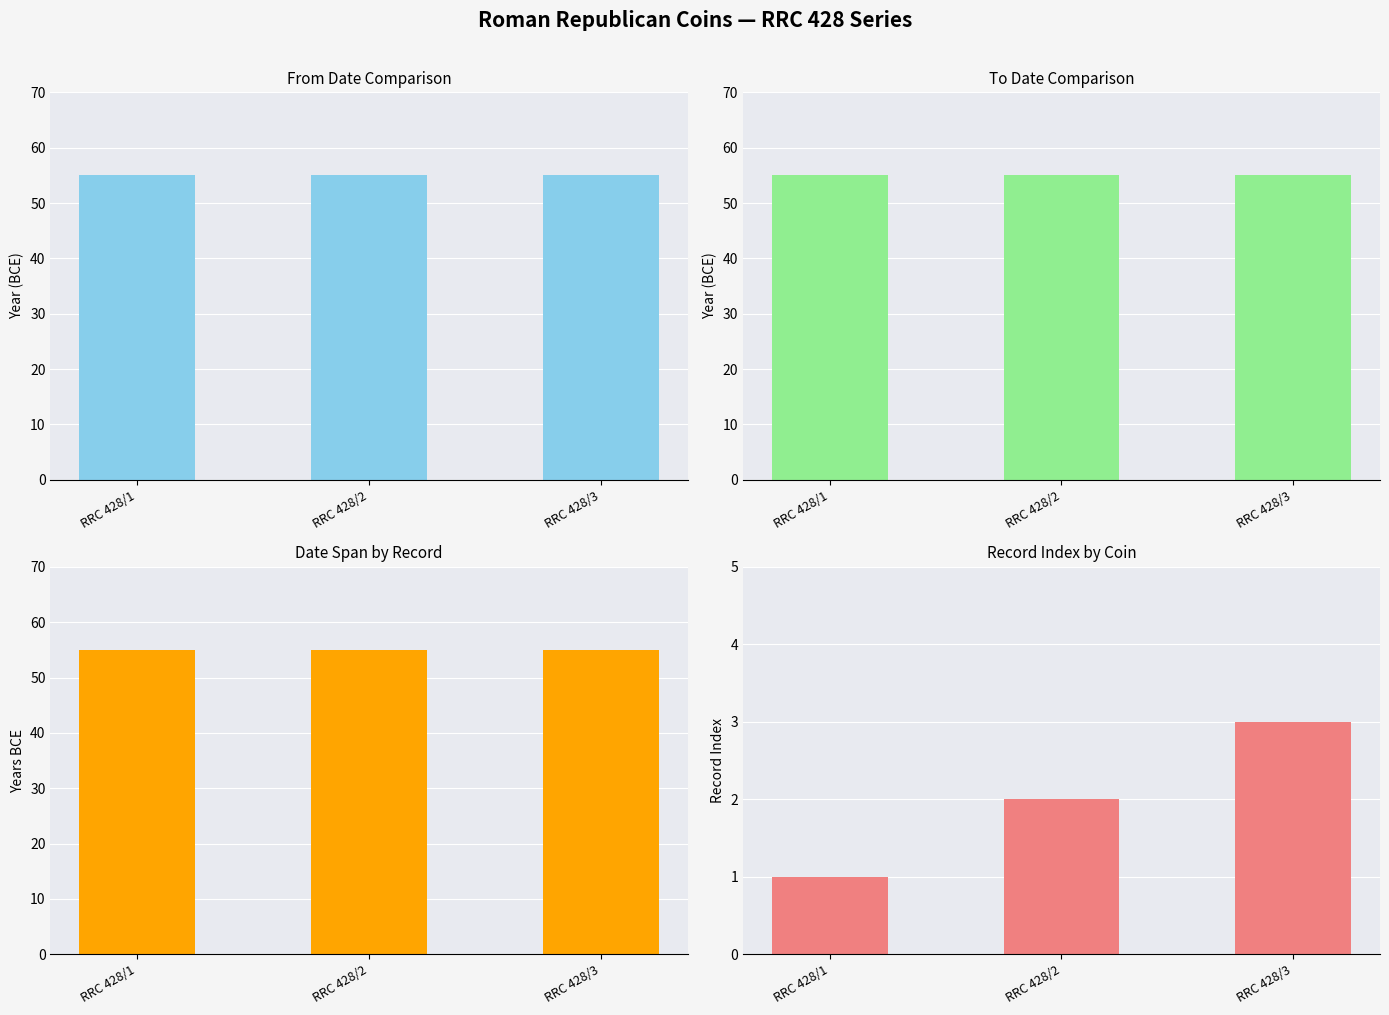

At RRC 428/1, list the series in order from largest to smallest.

From Date, To Date, Date Span (BCE), Record Index